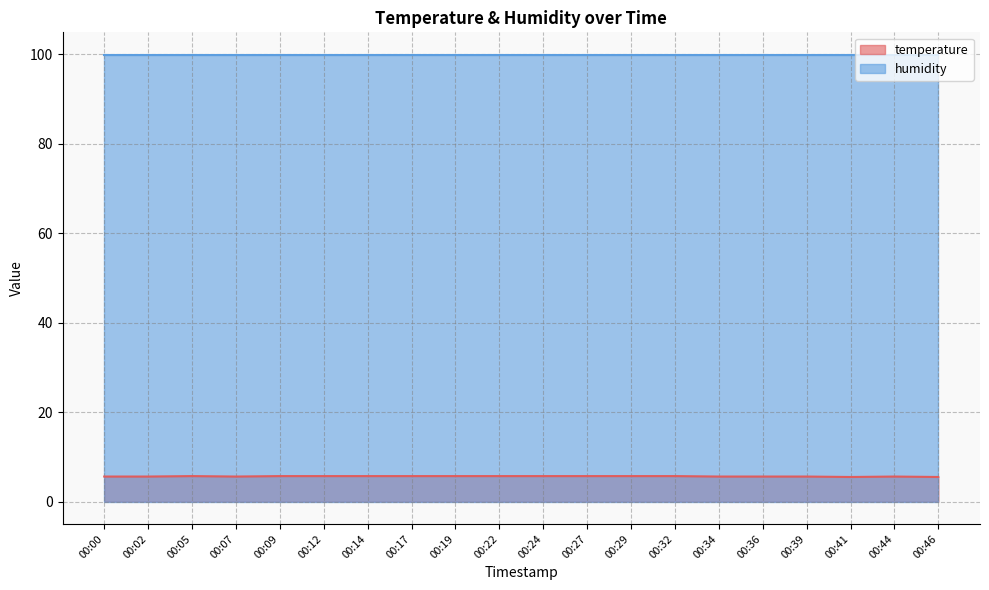

Rank the categories by value from highest to lowest.

00:05, 00:09, 00:12, 00:14, 00:17, 00:19, 00:22, 00:24, 00:27, 00:29, 00:32, 00:00, 00:02, 00:07, 00:34, 00:36, 00:39, 00:44, 00:41, 00:46